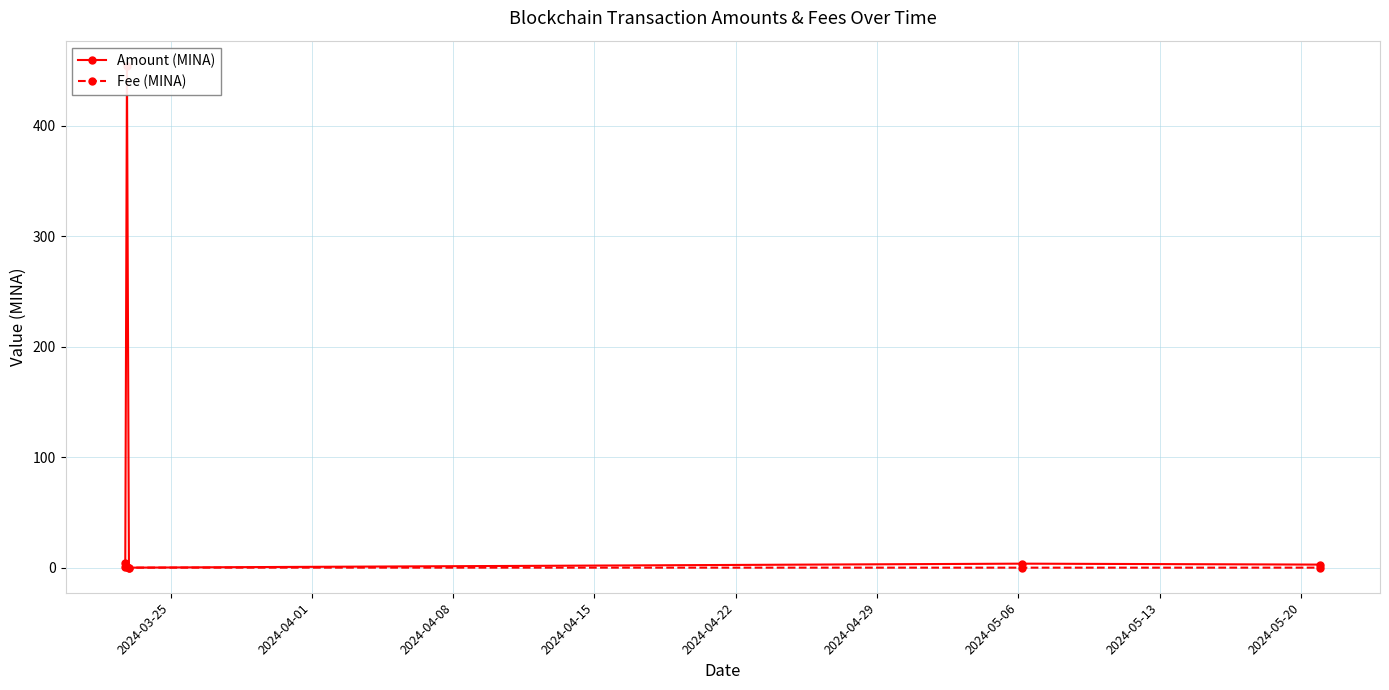

True or false: Fee (MINA) has more than 2 interior local peaks.

False